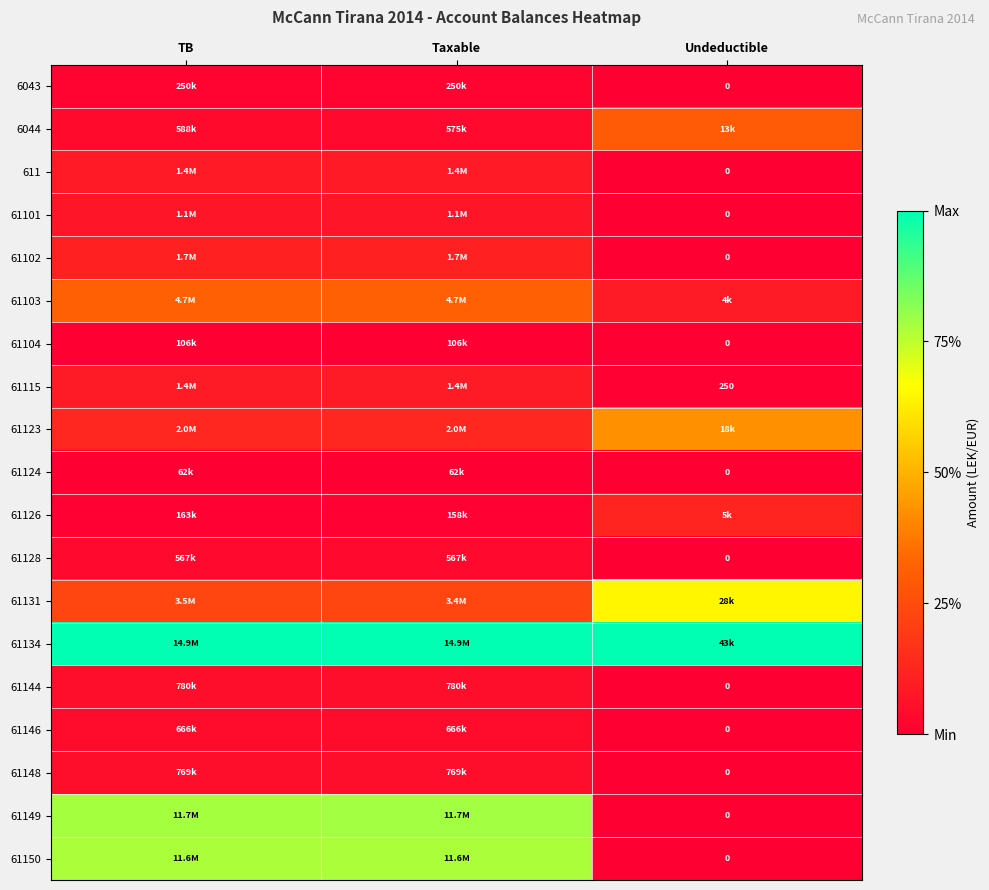

At how many categories does at least one series exceed 0?

3